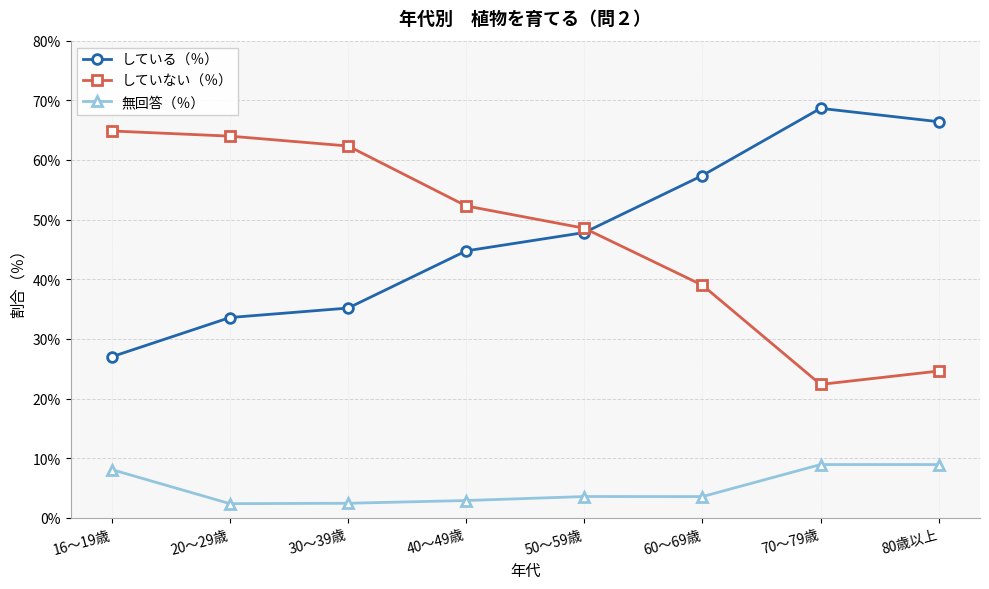

At which category does していない（％） reach its first local valley?

70～79歳